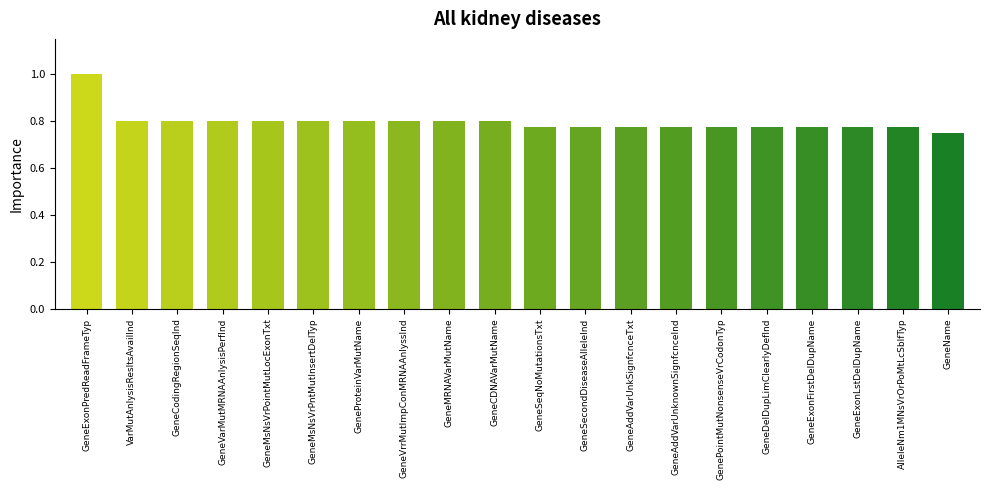

At which category does the chart reach its minimum across all series?

GeneName